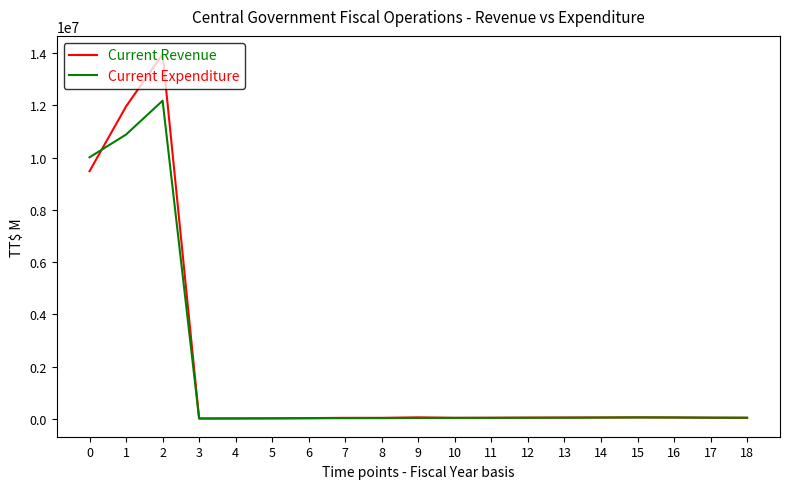

What is the difference between the highest and lowest values at 3?

280.6